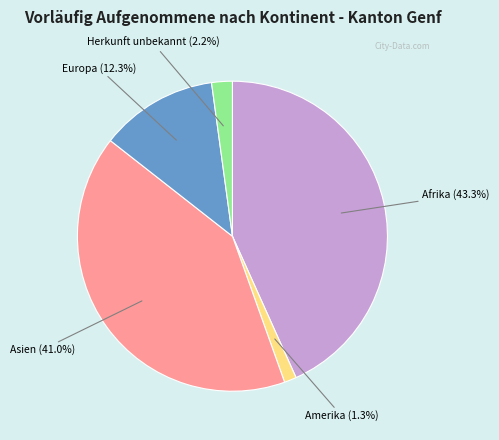

To the nearest percent, what is the difference between the largest and smallest slice percentages?

42%